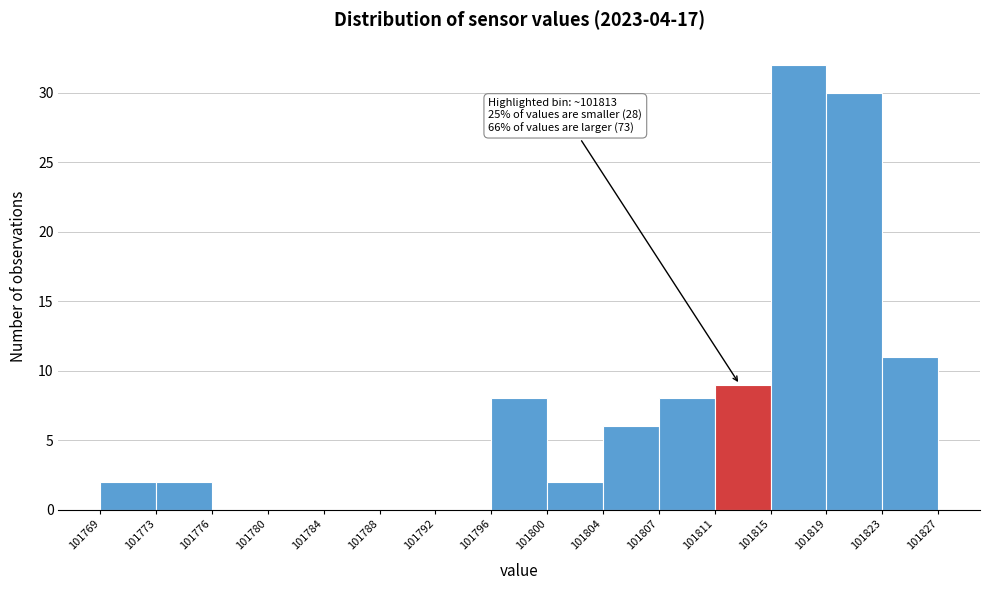

Over which range of the x-axis is the bar tallest?

101815 to 101819